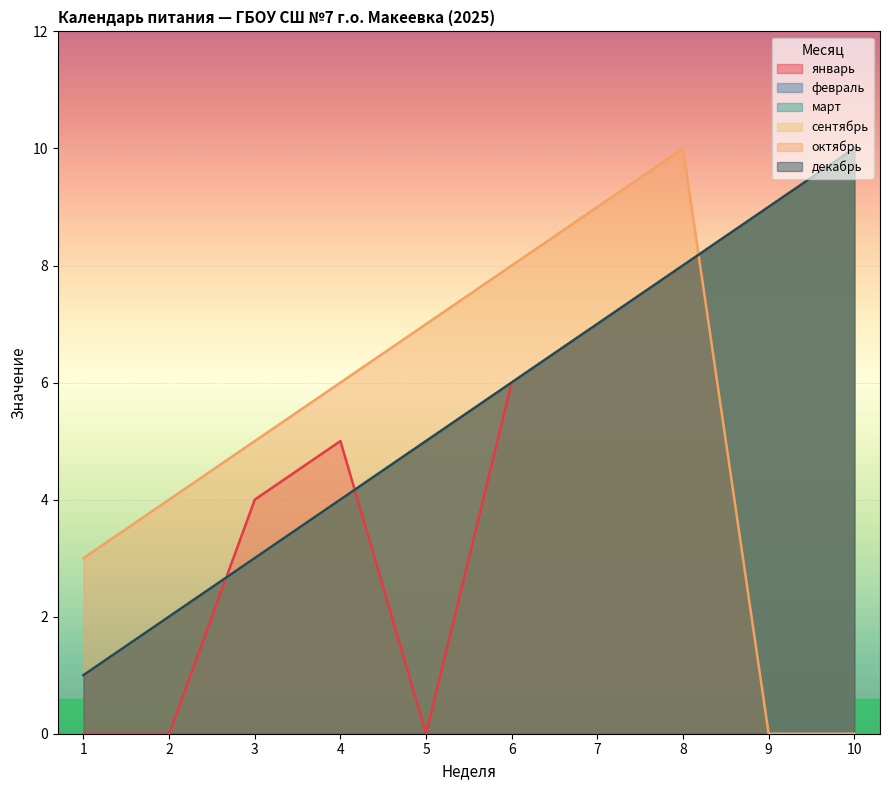

Count the сентябрь values in the range 3 to 8.

6